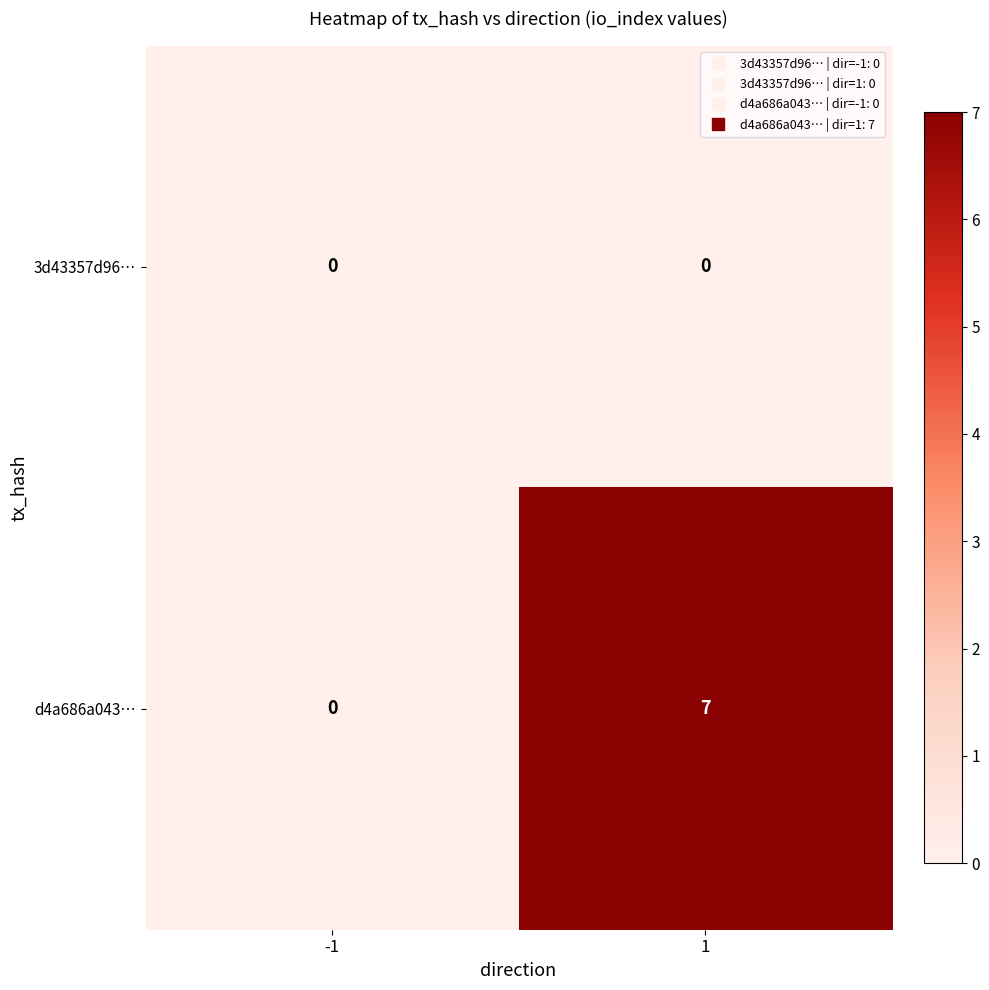

What is the difference between the maximum and minimum values in the d4a686a043… series?

7